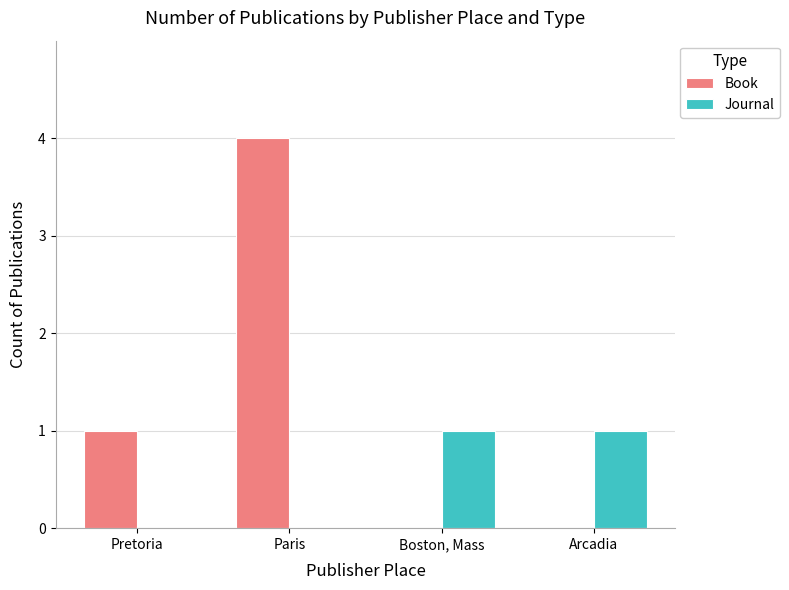

Reading left to right, what are all the values shown in this chart?

Book: Pretoria=1	Paris=4	Boston, Mass=0	Arcadia=0
Journal: Pretoria=0	Paris=0	Boston, Mass=1	Arcadia=1